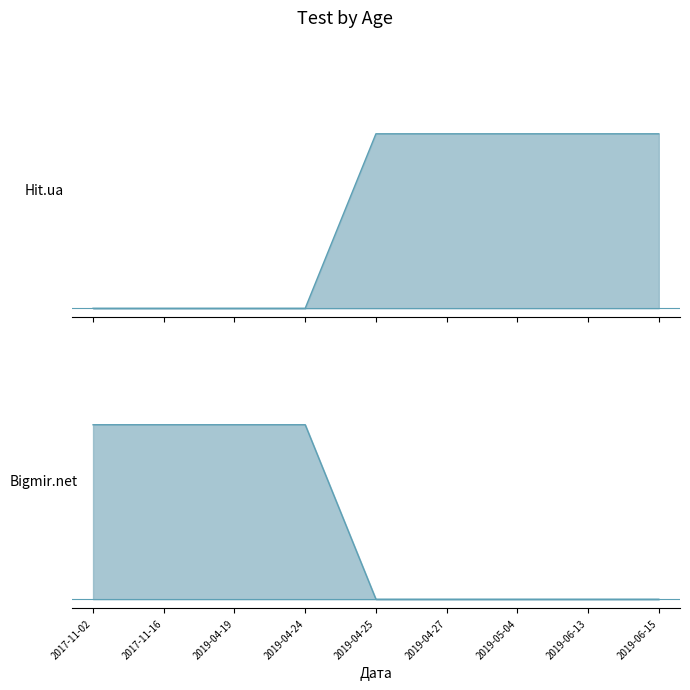

Which series has the largest total across all categories?

Hit.ua